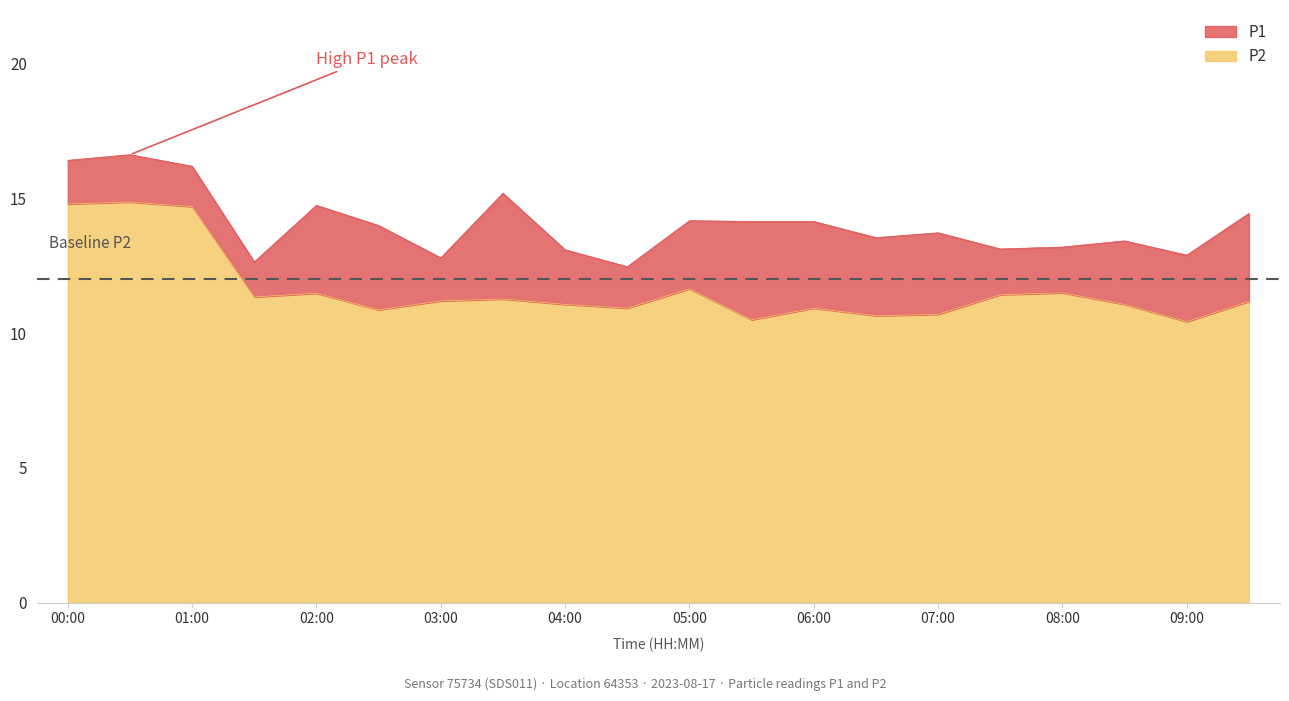

List the series in order of their overall mean, lowest first.

P2, P1